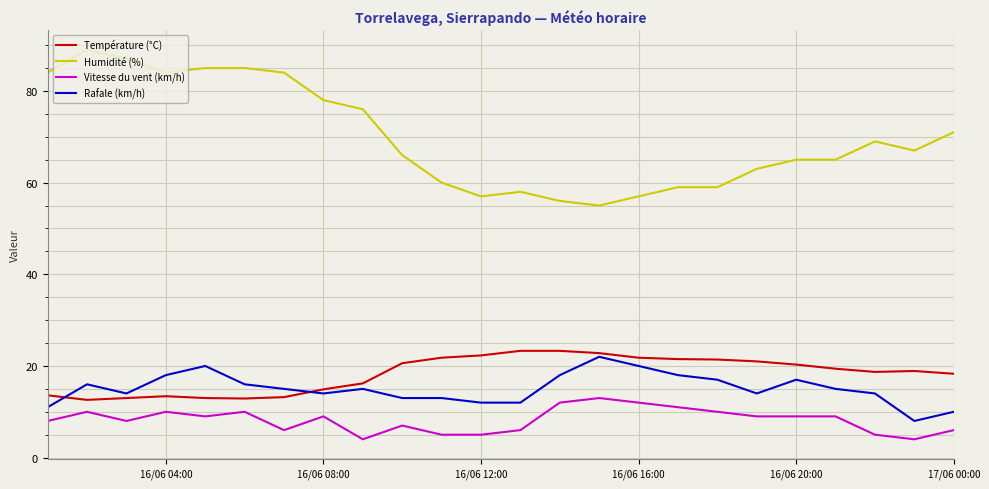

Which series has the widest spread of values?

Humidité (%)